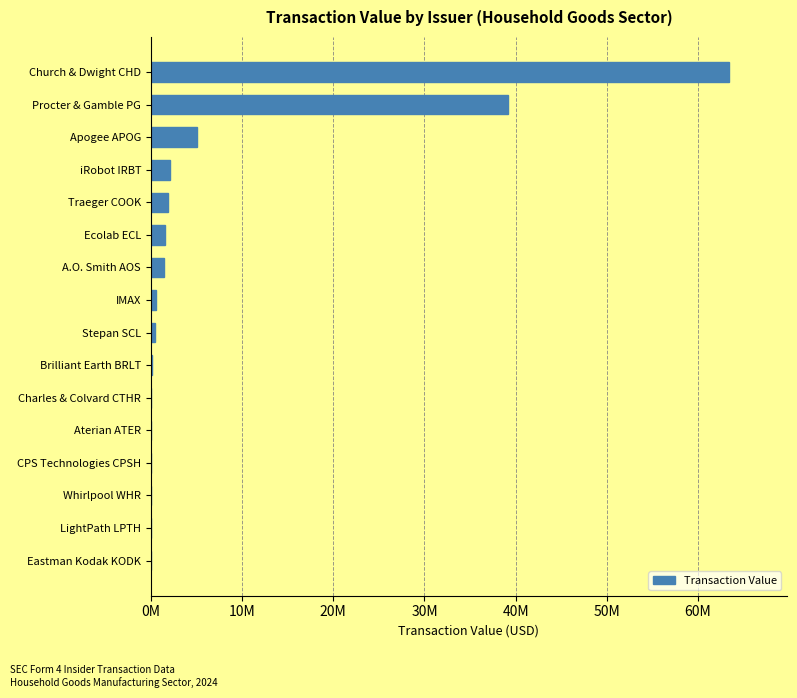

Are the bars horizontal?

Yes